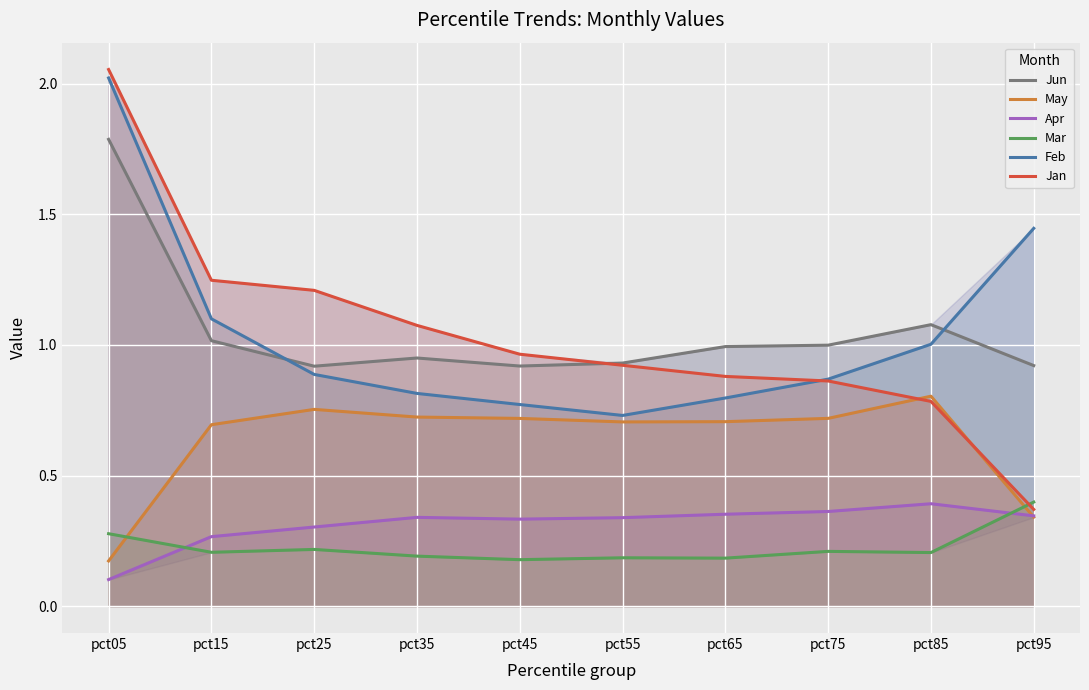

What is the difference between the maximum and minimum values in the Jun series?

0.9